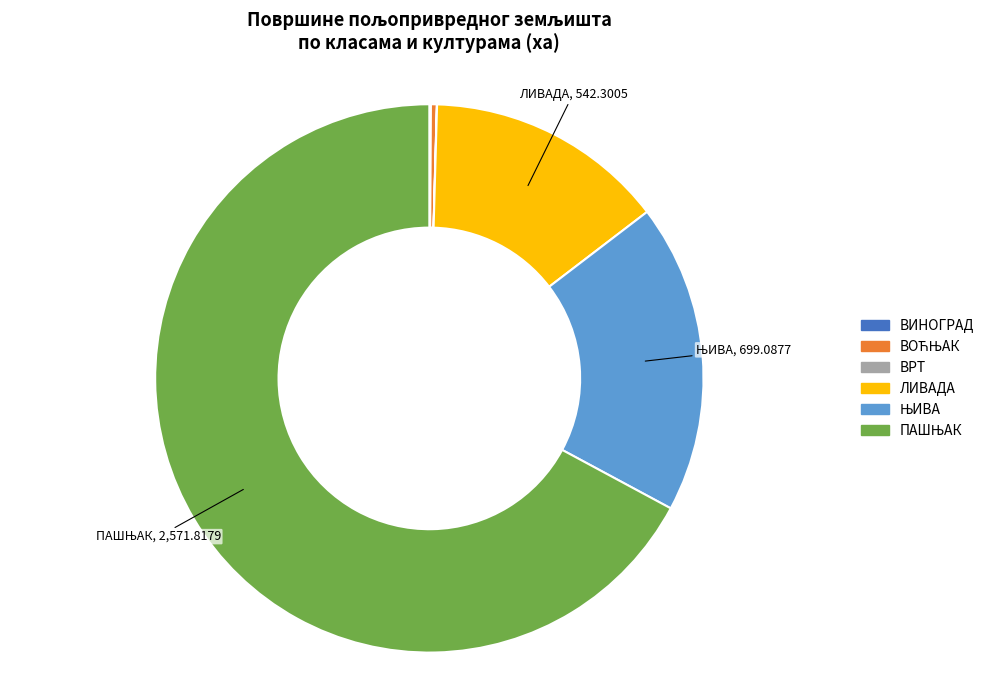

The ЛИВАДА slice represents 14% of the pie. True or false?

True